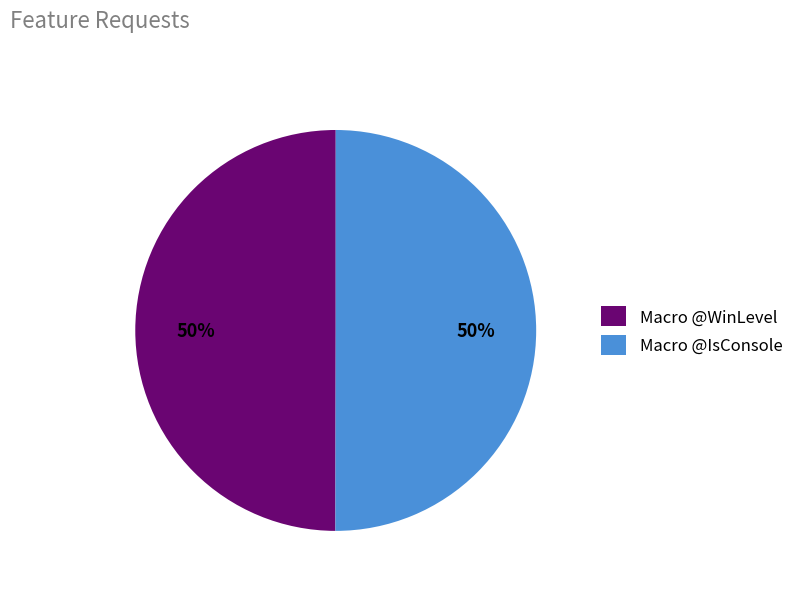

How many slices are in this pie chart?

2